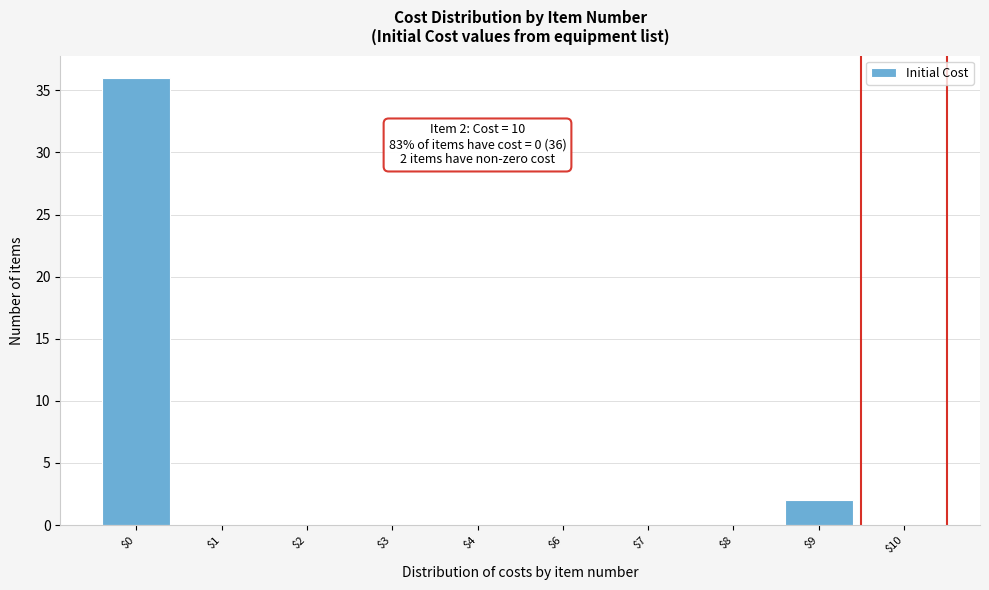

What is the sum of all values?

38